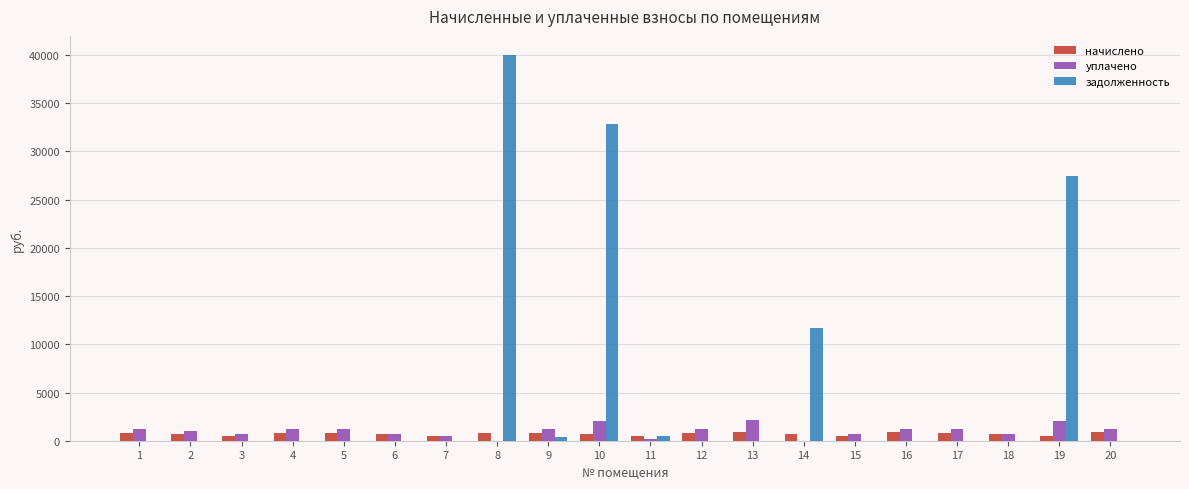

What is the spread (max minus min) of values at 12?

1231.5